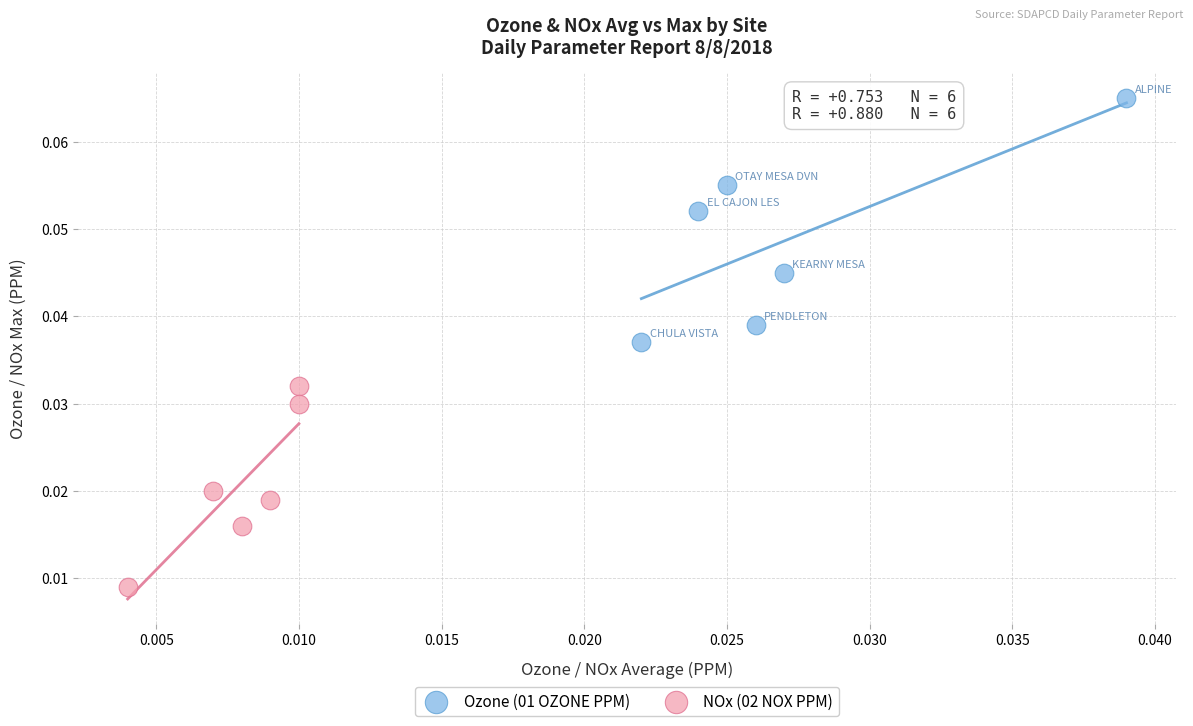

Which series reaches the maximum Y coordinate?

Ozone (01 OZONE PPM)